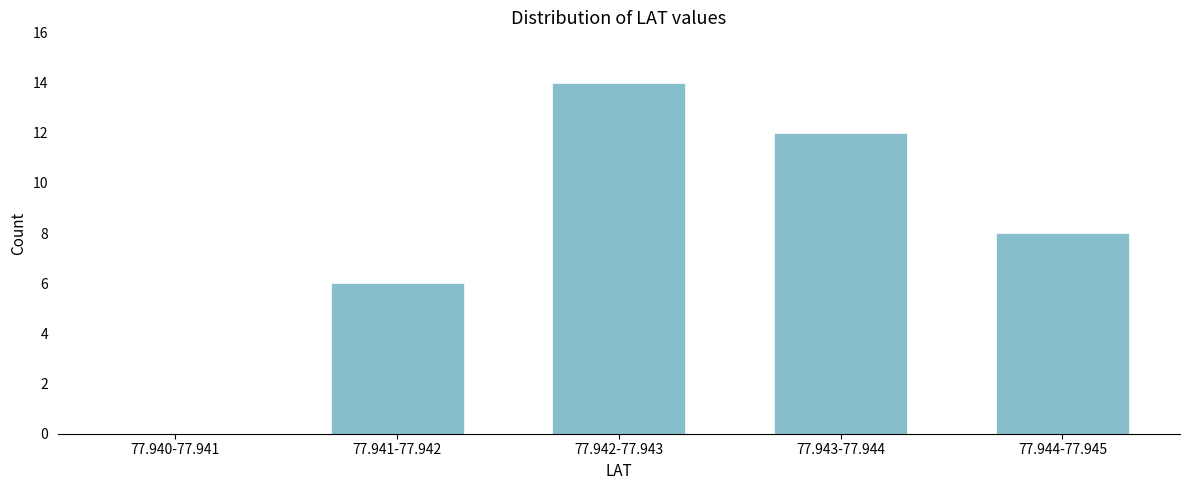

Reading left to right, list all the values displayed in this chart.

77.940-77.941=0	77.941-77.942=6	77.942-77.943=14	77.943-77.944=12	77.944-77.945=8